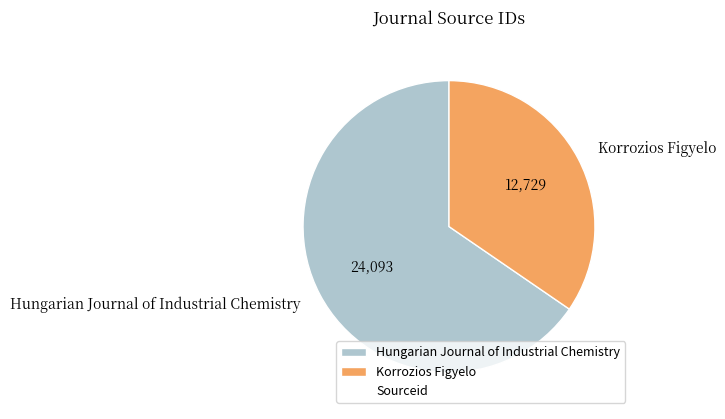

What is the largest slice in the pie chart?

Hungarian Journal of Industrial Chemistry